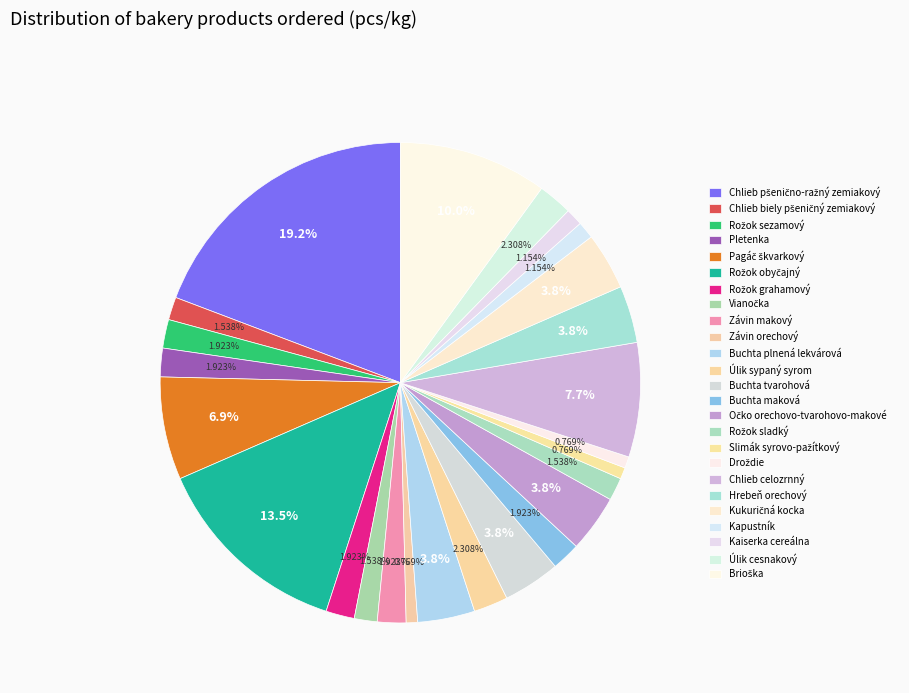

True or false: Droždie accounts for 11% of the total.

False